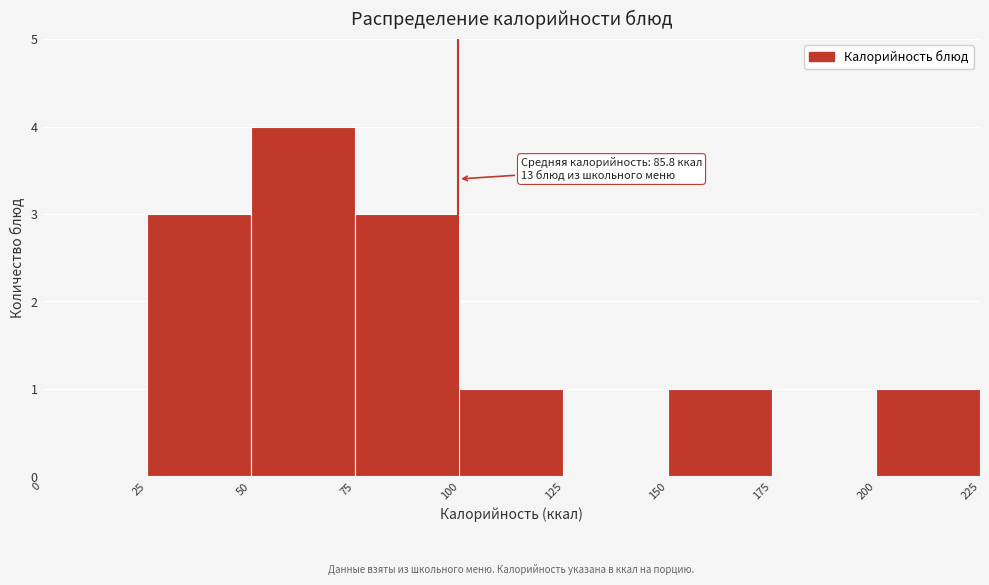

Over which range of the x-axis is the bar tallest?

50 to 75